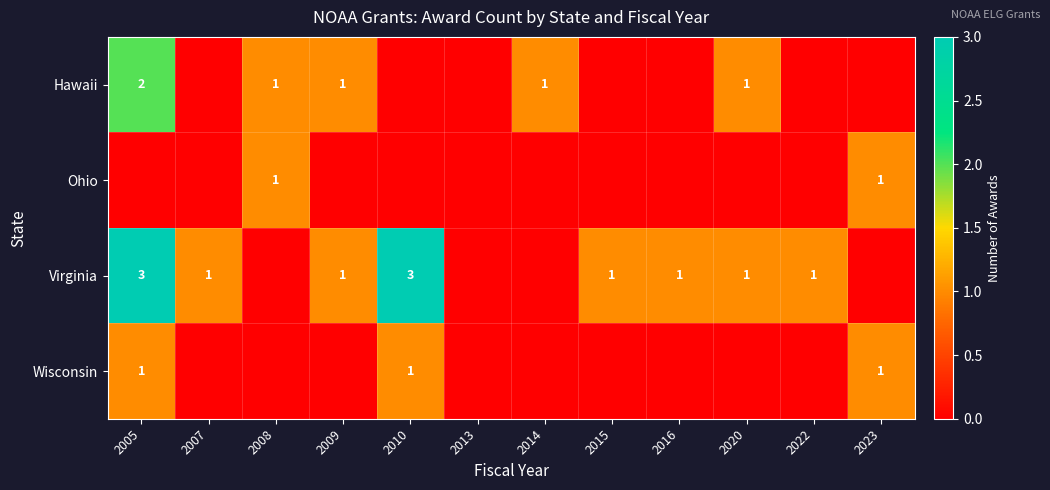

Where does the Virginia series first go above 1?

2005